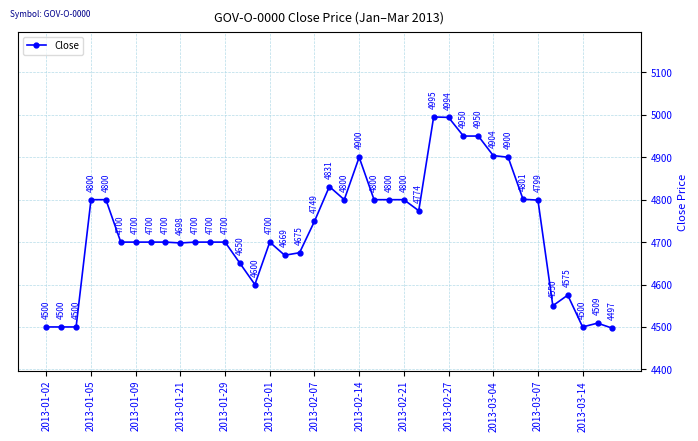

Reading right to left, list all the values displayed in this chart.

4497	4509	4500	4575	4550	4799	4801	4900	4904	4950	4950	4994	4995	4774	4800	4800	4800	4900	4800	4831	4749	4675	4669	4700	4600	4650	4700	4700	4700	4698	4700	4700	4700	4700	4800	4800	4500	4500	4500